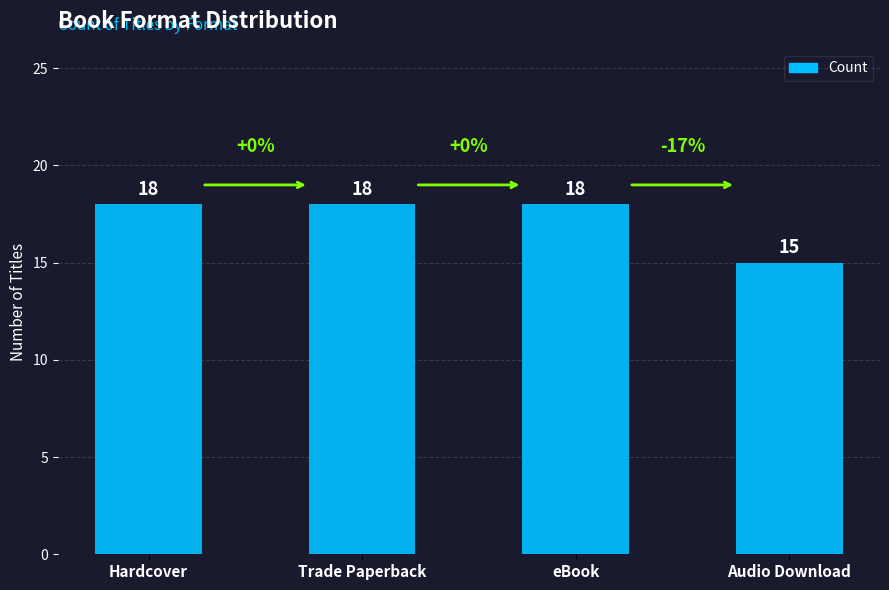

Reading right to left, what are all the values shown in this chart?

Audio Download=15	eBook=18	Trade Paperback=18	Hardcover=18